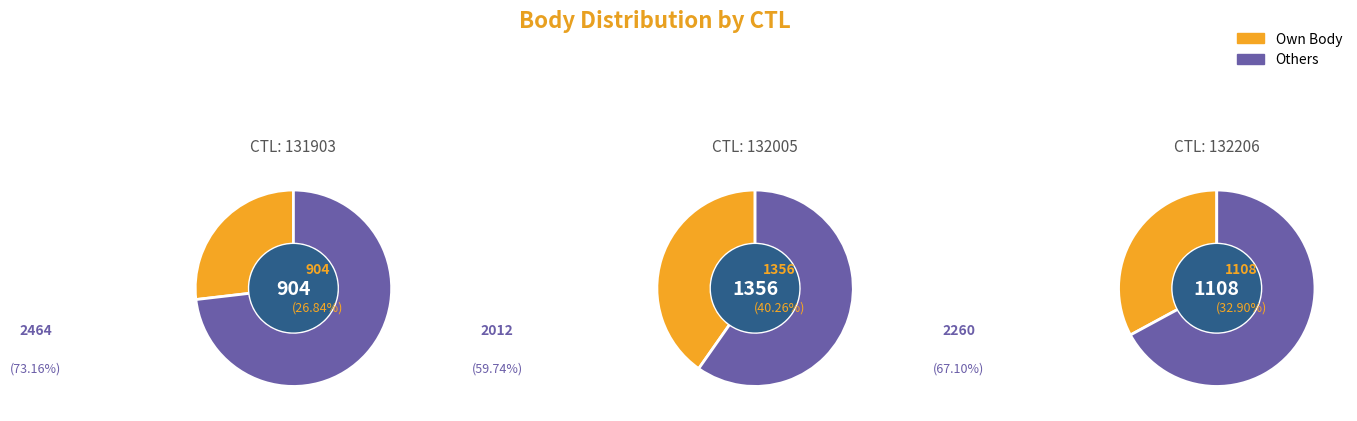

To the nearest percent, what is the combined percentage of 132206 and 132005?

73%